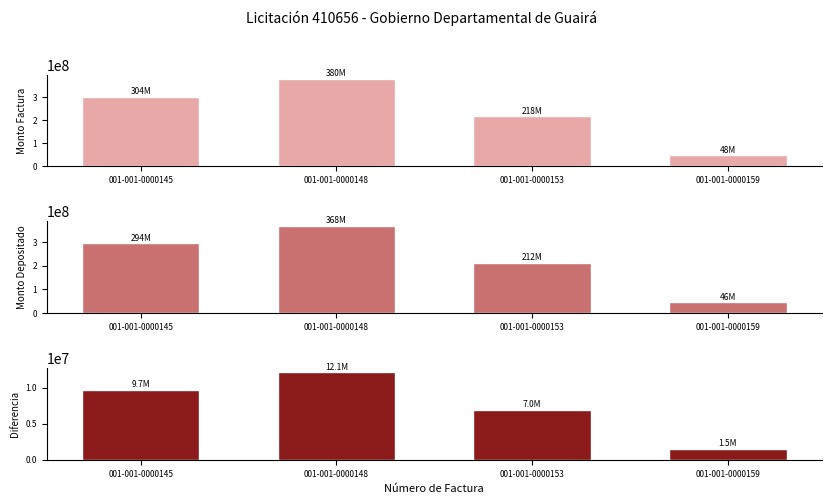

At which category is the sum across all series the highest?

001-001-0000148